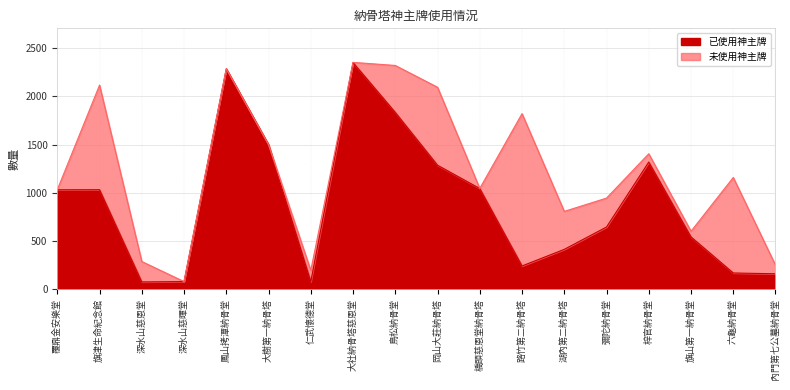

How many interior local valleys (lower than both neighbors) does the data have?

3